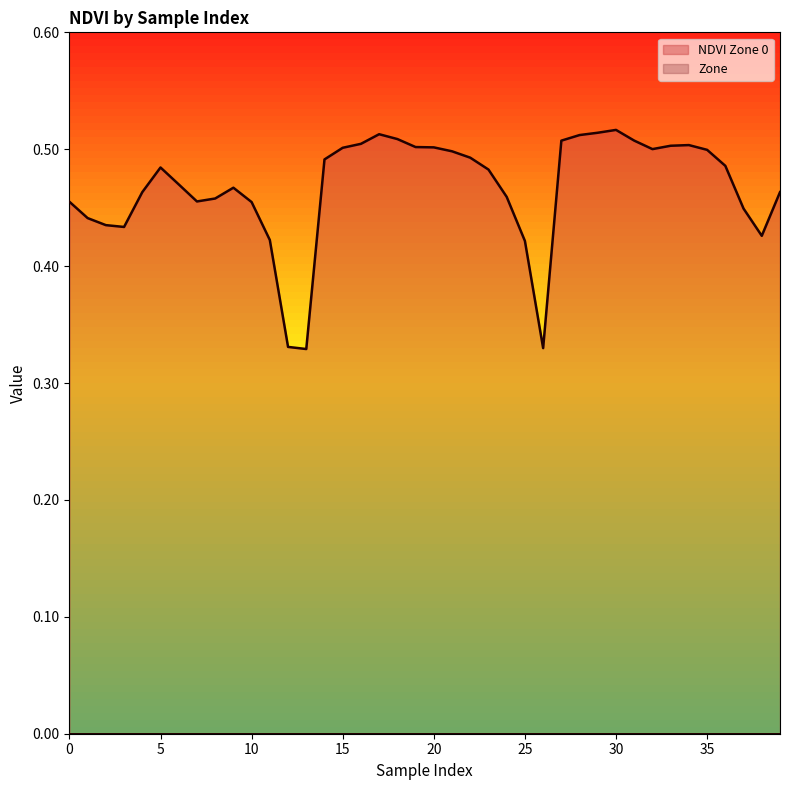

What is the difference between the maximum and minimum values?

0.2